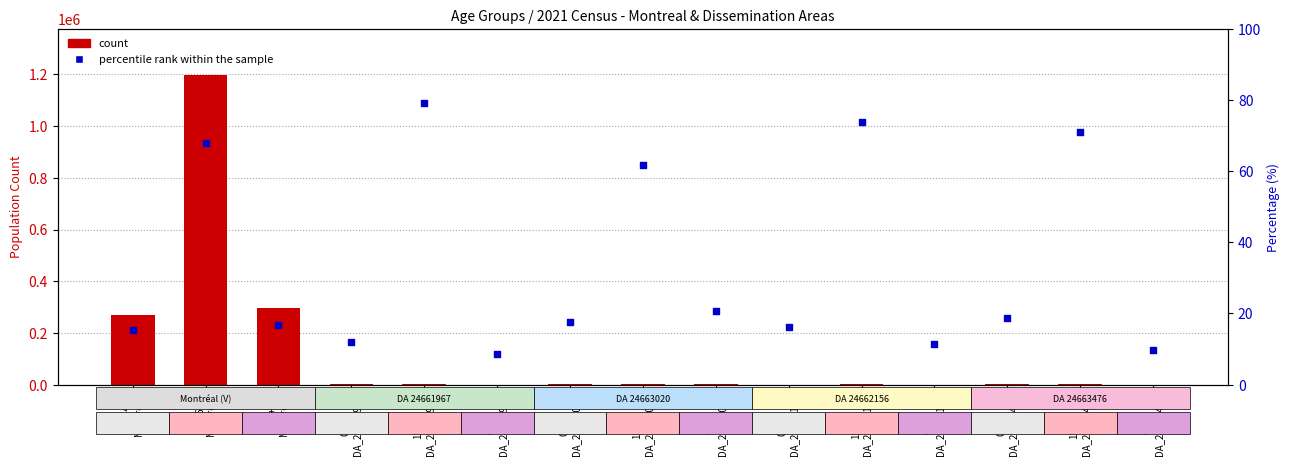

What is the change in value from 0–14
DA_24663020 to 65+
DA_24663020?

+3.0